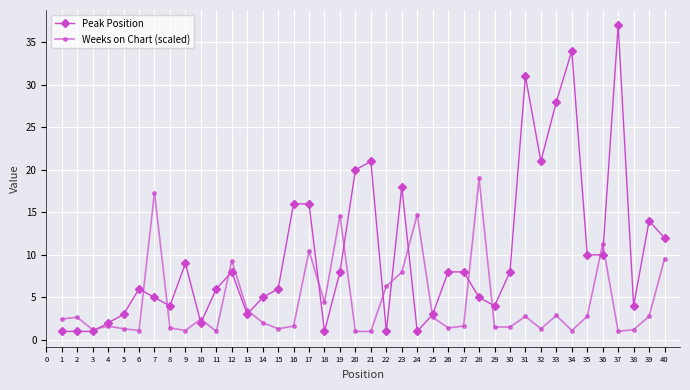

What is the smallest value displayed?

1.0